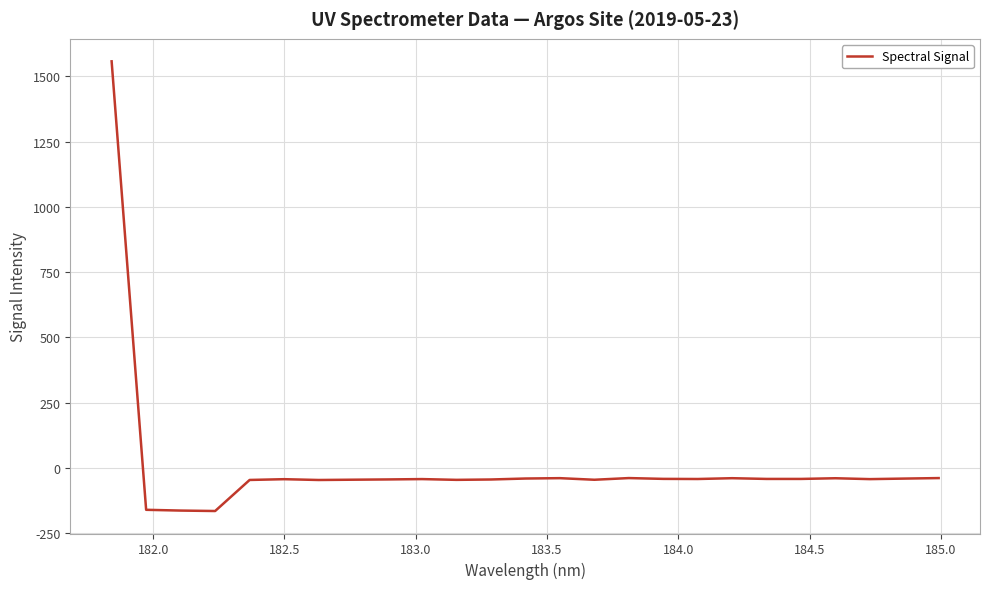

What is the greatest value displayed?

1557.7